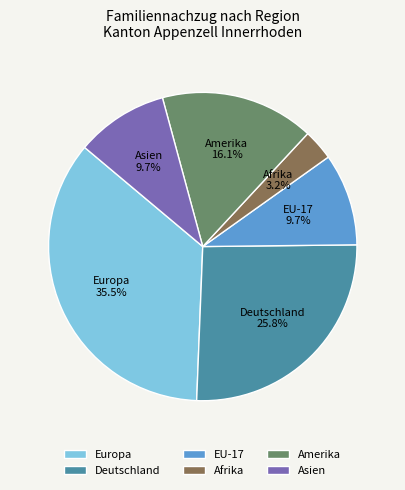

Between Deutschland and Afrika, which is larger?

Deutschland